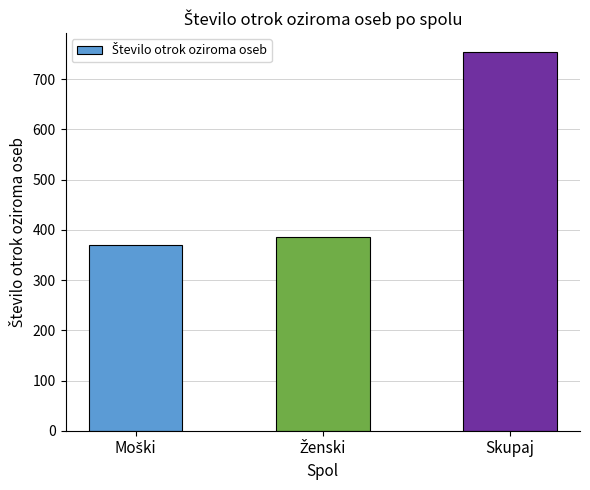

What is the value of the 3rd bar from the left?

754